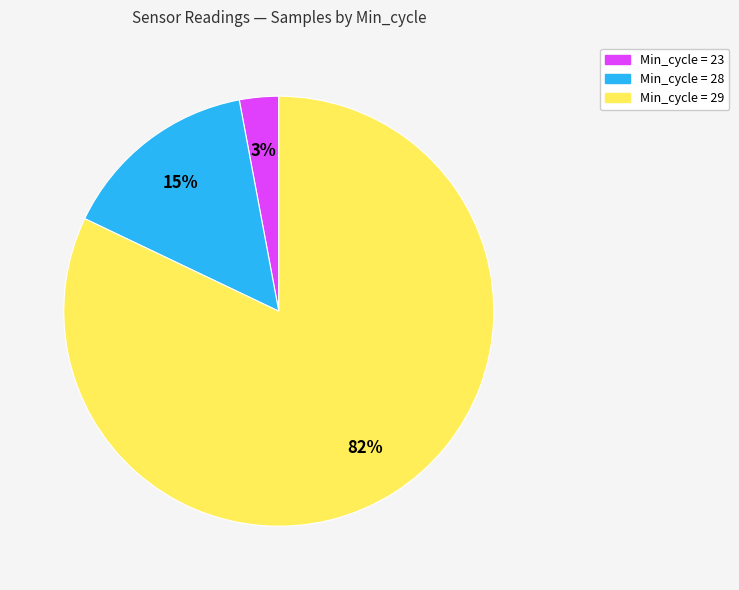

Which category has the biggest portion of the pie?

Min_cycle = 29